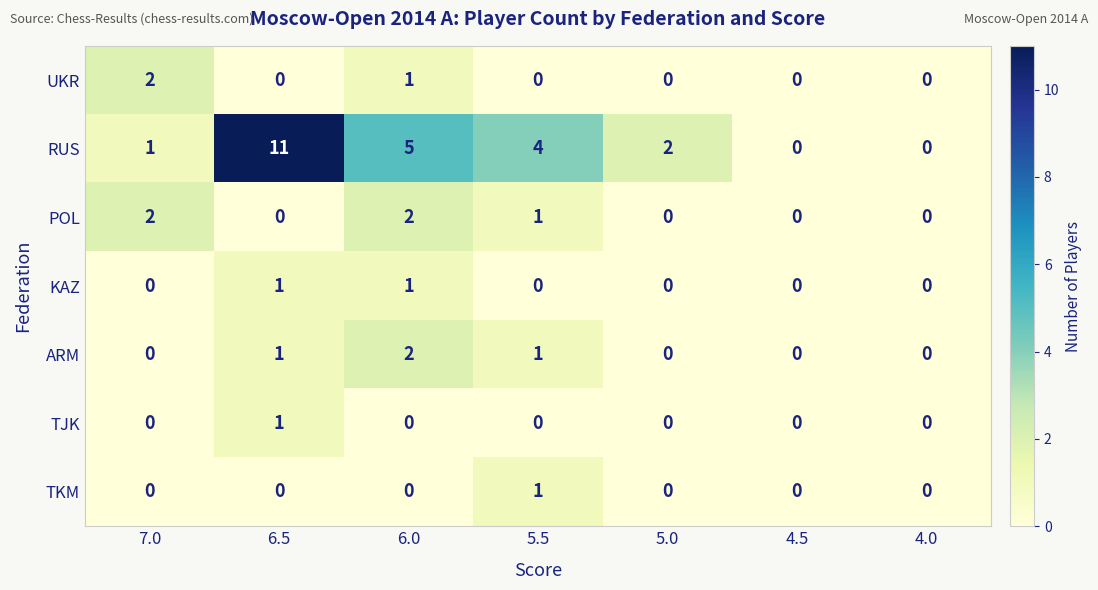

What is the sum of all RUS values?

23